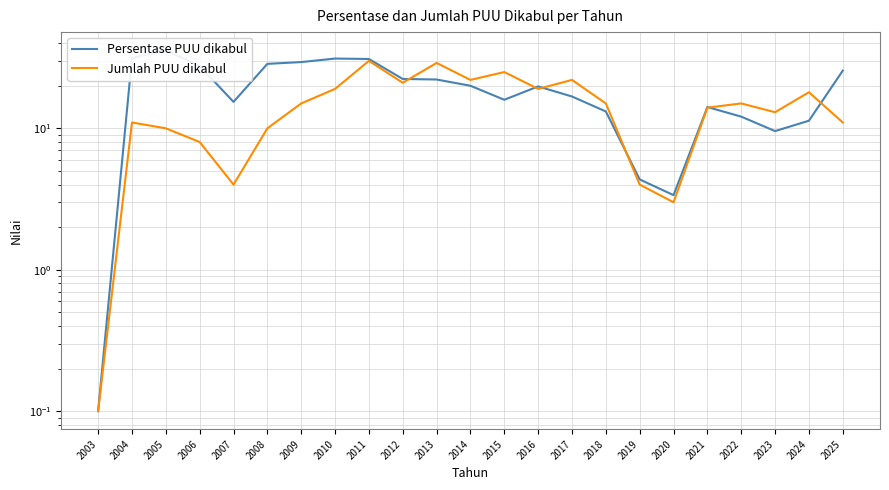

Does the chart display data point markers on the line(s)?

No